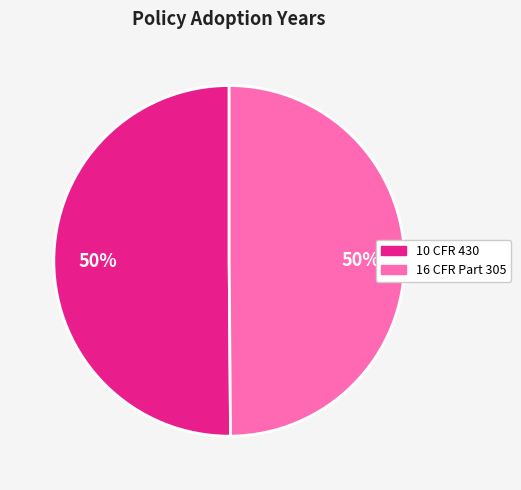

Approximately how many times larger is the value at 16 CFR Part 305 compared to 10 CFR 430?

1.0